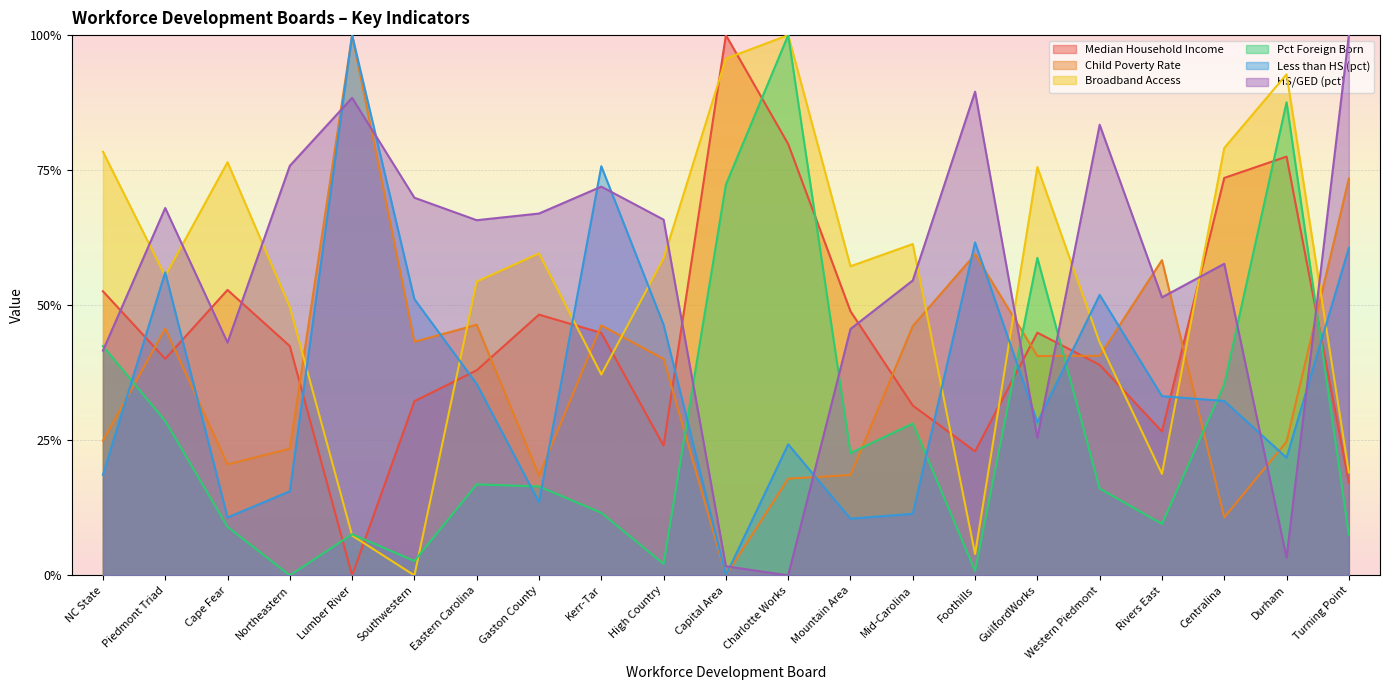

What are all the series names shown in the legend?

Median Household Income, Child Poverty Rate, Broadband Access, Pct Foreign Born, Less than HS (pct), HS/GED (pct)